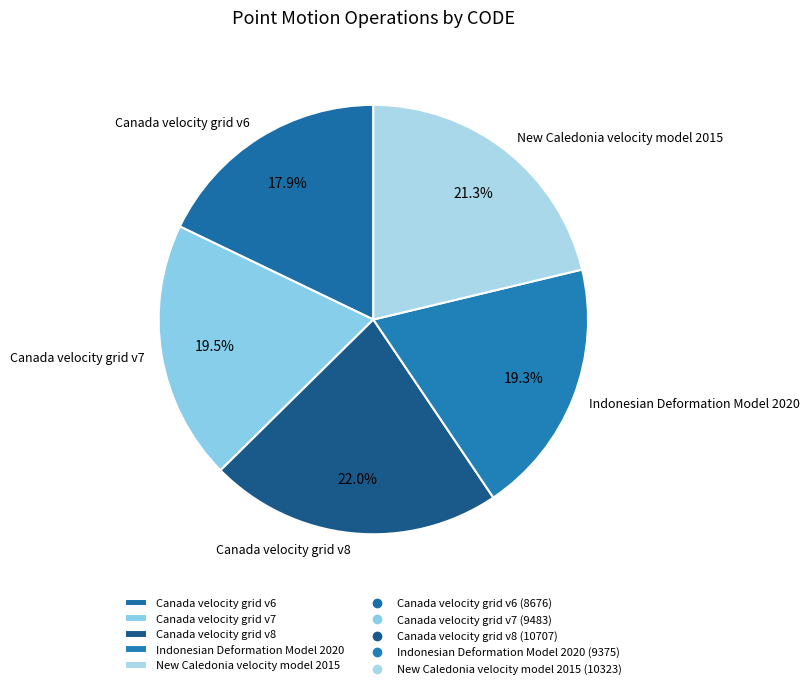

Does Canada velocity grid v8 account for over 50% of the chart?

No